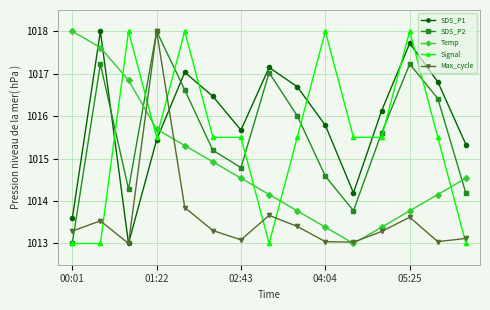

Reading left to right, what are all the values shown in this chart?

SDS_P1: 1013.6	1018.0	1013.0	1015.4	1017.0	1016.5	1015.7	1017.1	1016.7	1015.8	1014.2	1016.1	1017.7	1016.8	1015.3
SDS_P2: 1013.0	1017.2	1014.3	1018.0	1016.6	1015.2	1014.8	1017.0	1016.0	1014.6	1013.8	1015.6	1017.2	1016.4	1014.2
Temp: 1018.0	1017.6	1016.8	1015.7	1015.3	1014.9	1014.5	1014.2	1013.8	1013.4	1013.0	1013.4	1013.8	1014.2	1014.5
Signal: 1013.0	1013.0	1018.0	1015.5	1018.0	1015.5	1015.5	1013.0	1015.5	1018.0	1015.5	1015.5	1018.0	1015.5	1013.0
Max_cycle: 1013.3	1013.5	1013.0	1018.0	1013.8	1013.3	1013.1	1013.7	1013.4	1013.0	1013.0	1013.3	1013.6	1013.0	1013.1